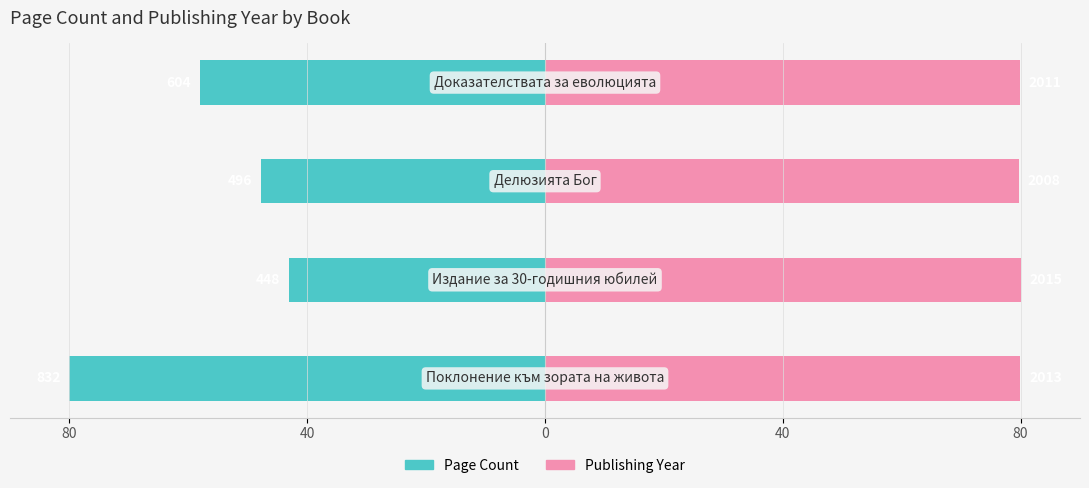

What is the approximate value of Publishing Year at 80?

79.9